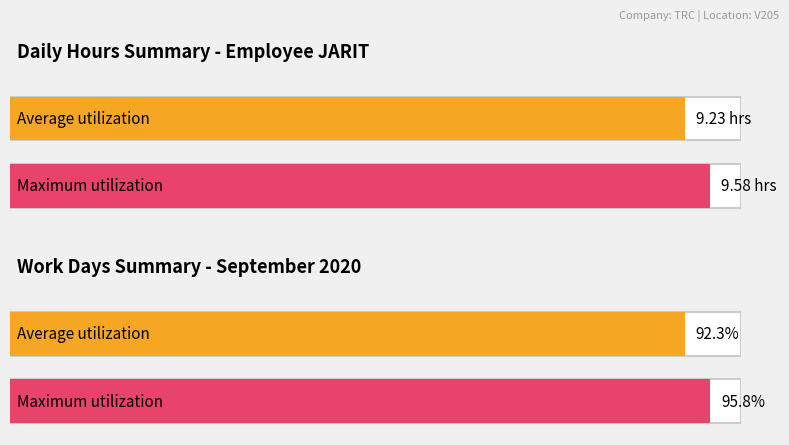

Does the chart contain any negative values?

No